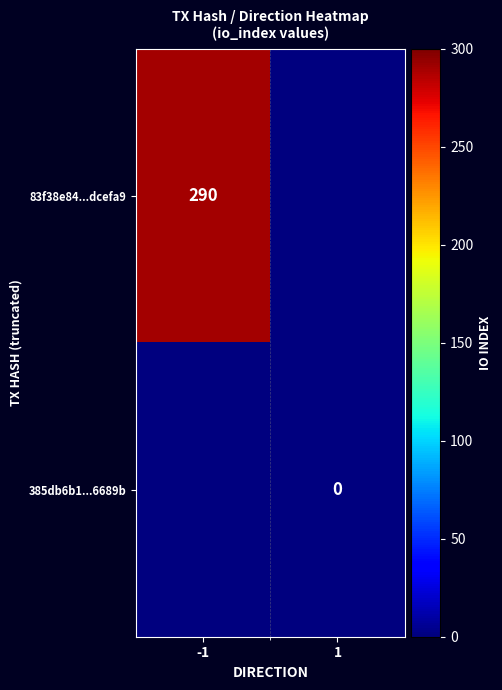

True or false: 83f38e84...dcefa9 has a value of 290 at -1.

True